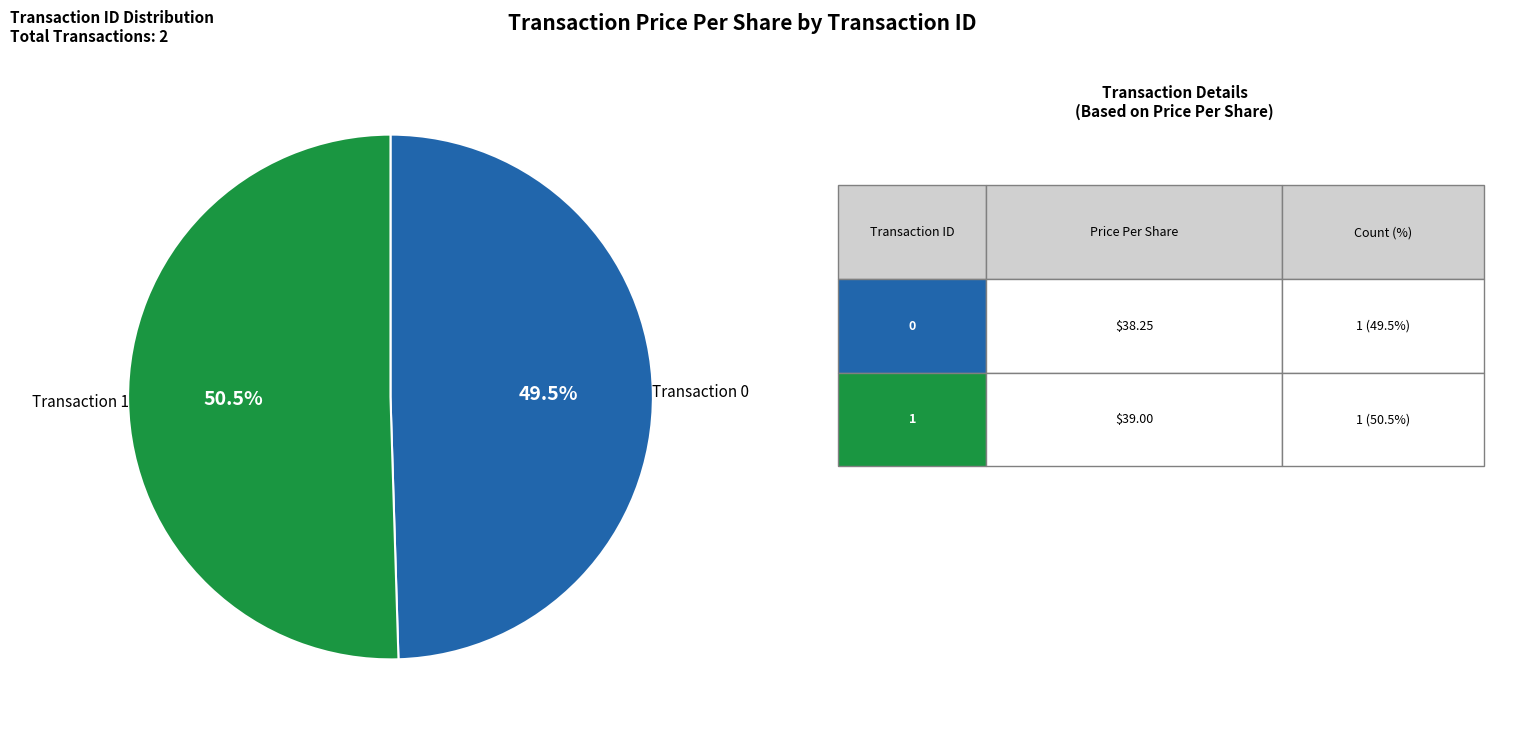

Is there a majority slice in this chart?

Yes